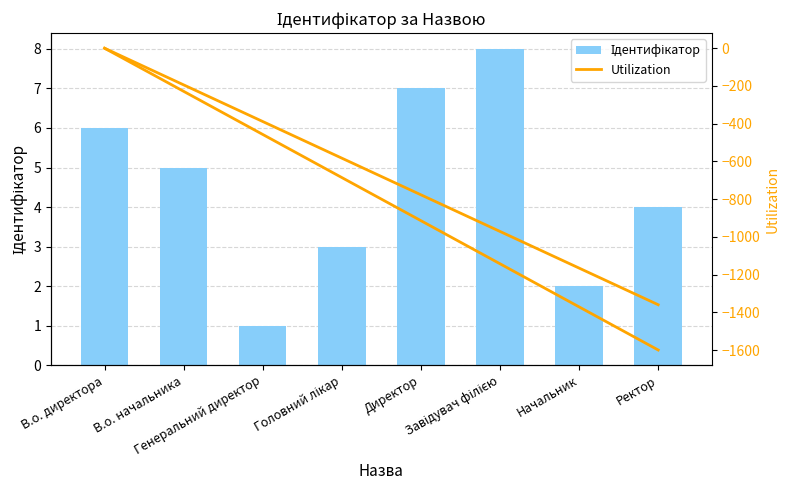

The value of Ідентифікатор at Ректор is 5.4. True or false?

False